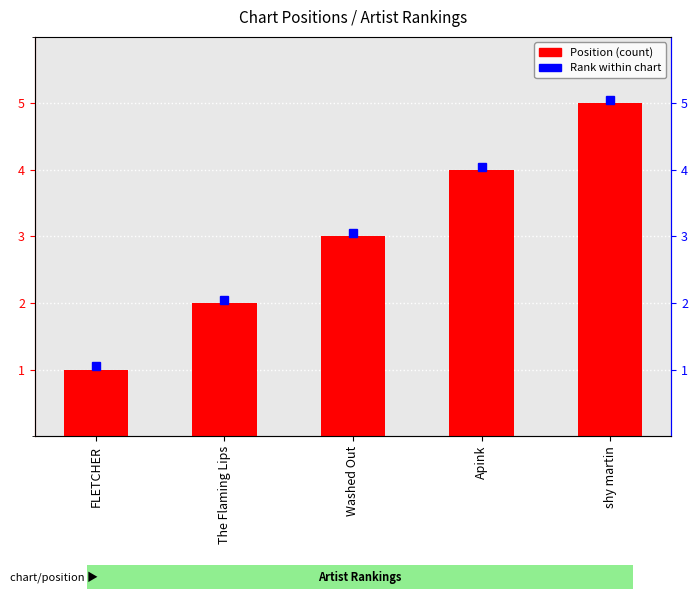

Rank the categories by value from highest to lowest.

shy martin, Apink, Washed Out, The Flaming Lips, FLETCHER